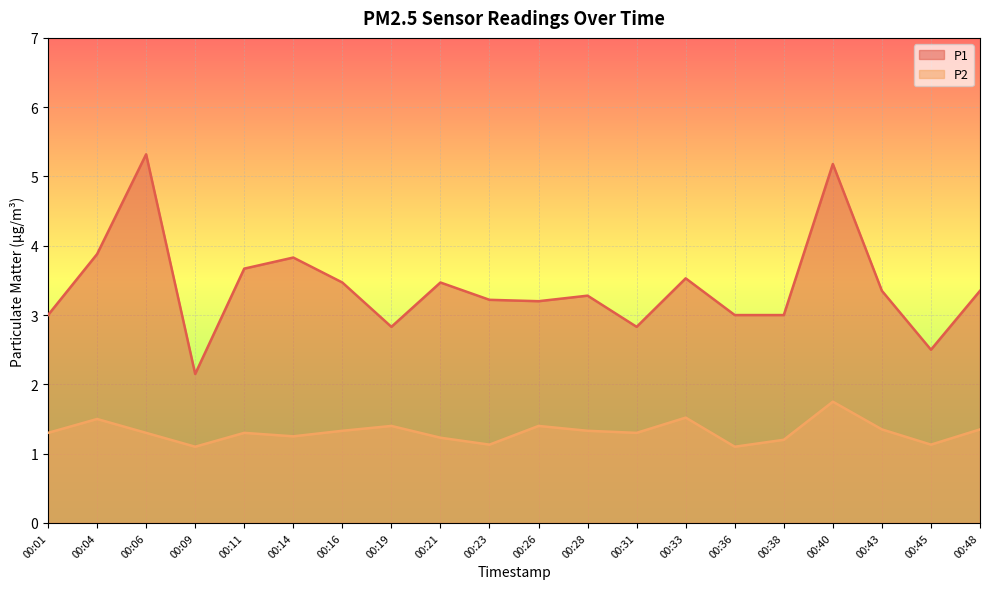

List the labels in order of P1 value, smallest first.

00:09, 00:45, 00:19, 00:31, 00:01, 00:36, 00:38, 00:26, 00:23, 00:28, 00:43, 00:48, 00:16, 00:21, 00:33, 00:11, 00:14, 00:04, 00:40, 00:06